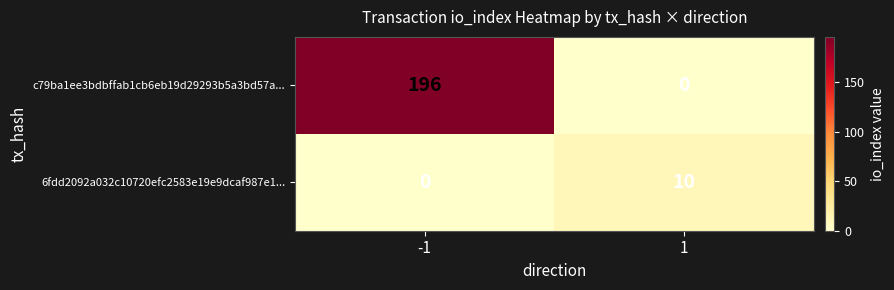

At how many categories does at least one series exceed 131?

1